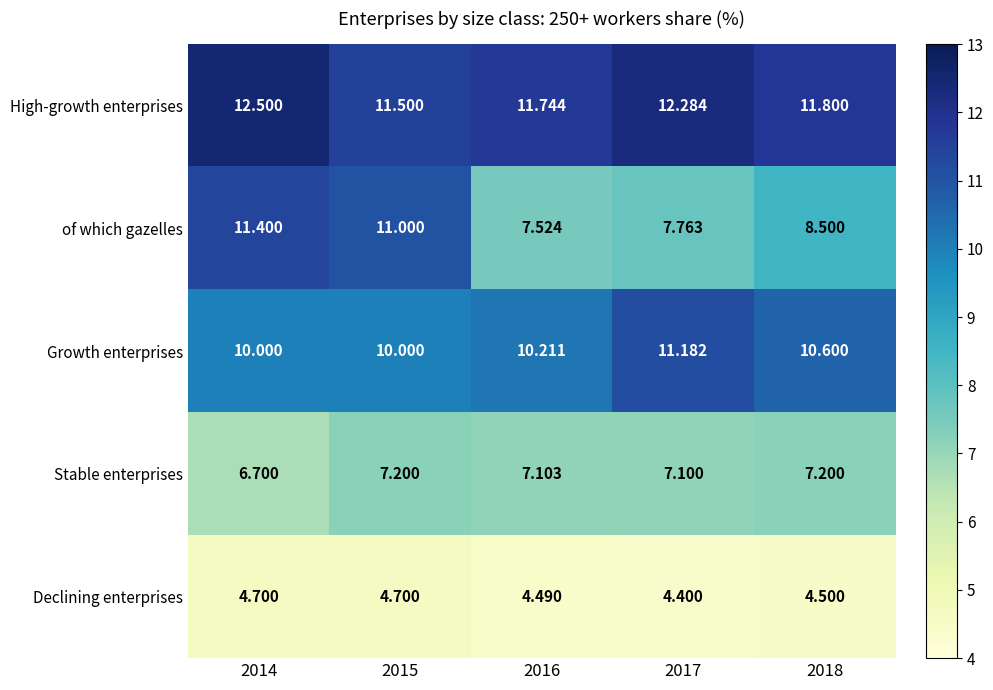

At 2018, list the series in order from largest to smallest.

High-growth enterprises, Growth enterprises, of which gazelles, Stable enterprises, Declining enterprises